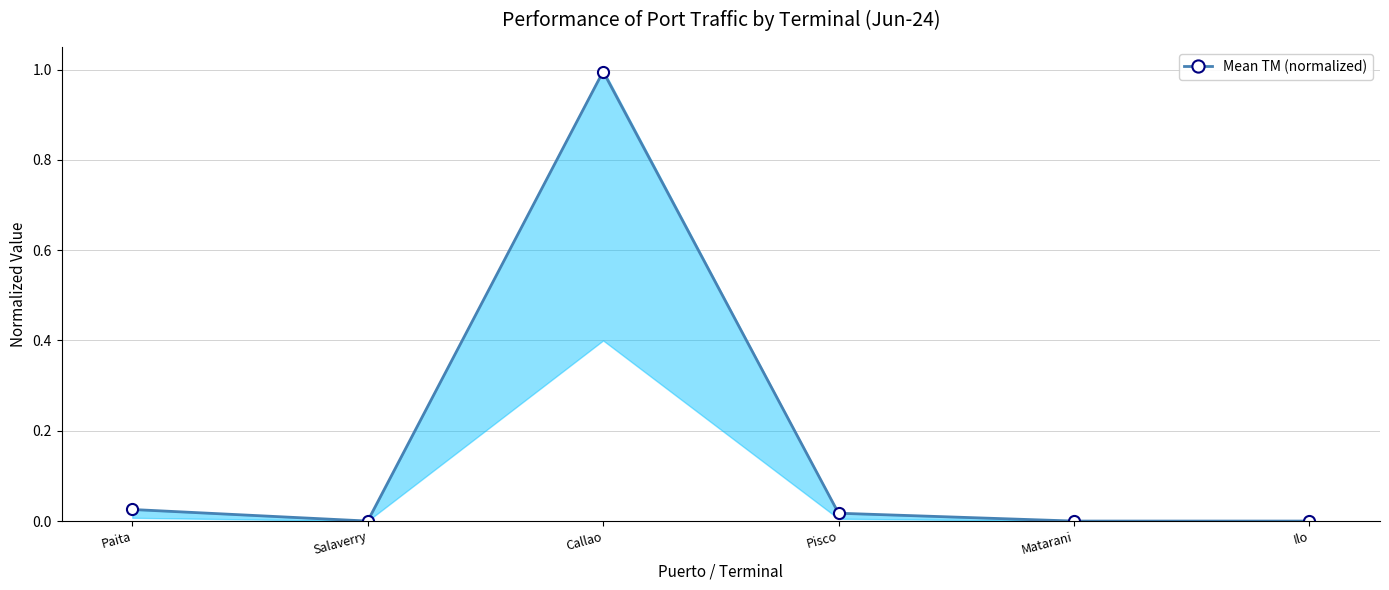

Rank the categories by value from highest to lowest.

Callao, Paita, Pisco, Salaverry, Matarani, Ilo